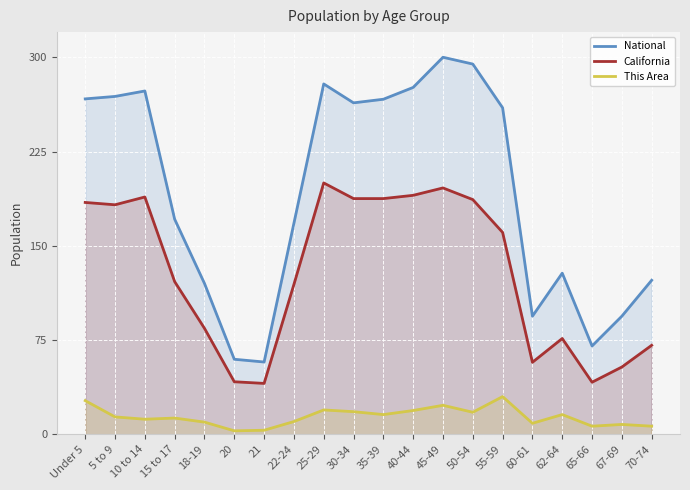

What is the label of the 19th point from the left?

67-69